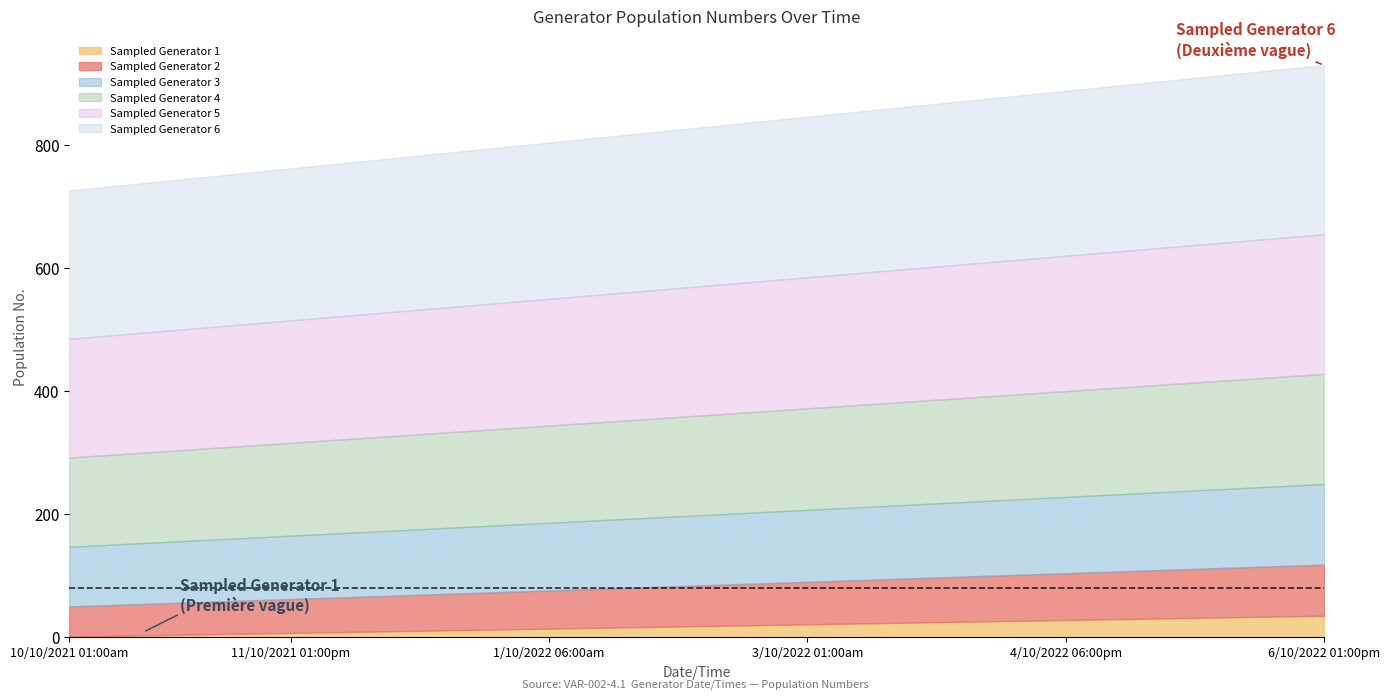

Which series has the widest spread of values?

Sampled Generator 1